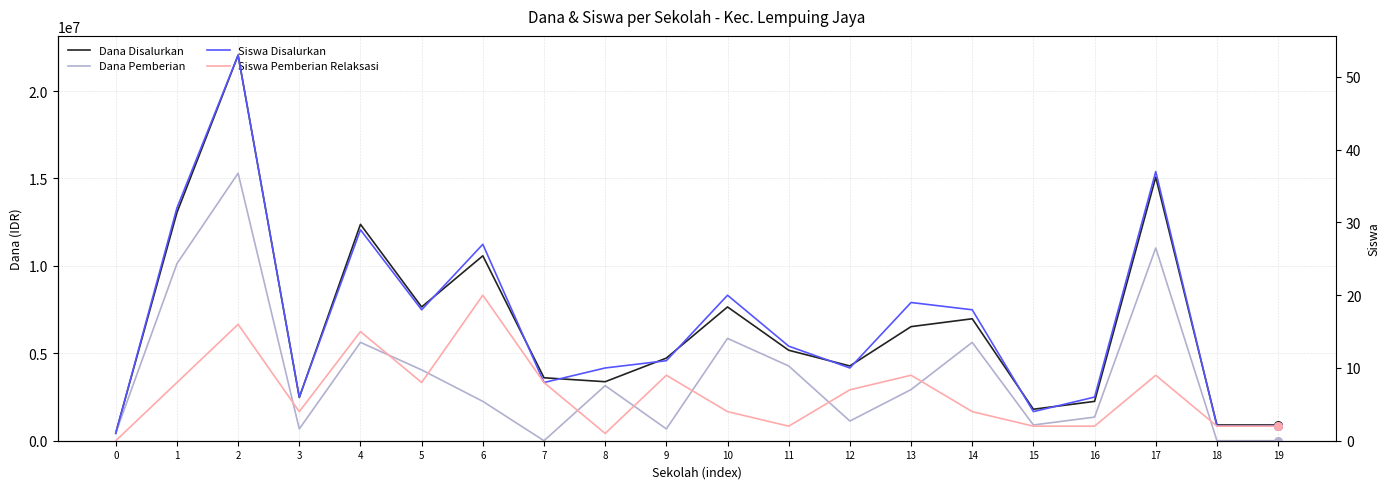

Which series contains the lowest Y value?

Dana Pemberian